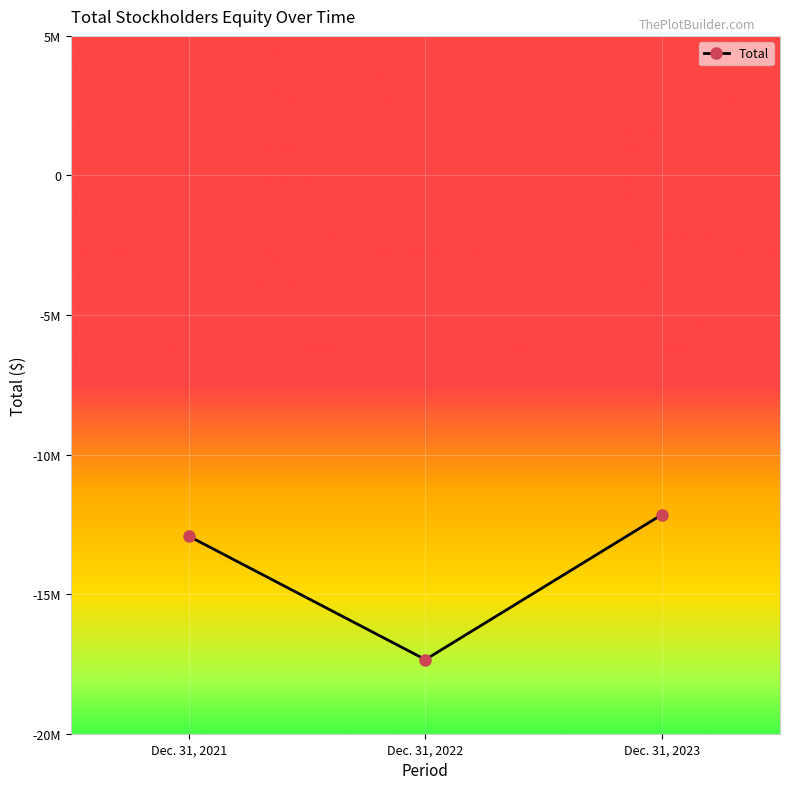

What is the difference between the values at Dec. 31, 2023 and Dec. 31, 2022?

5191243